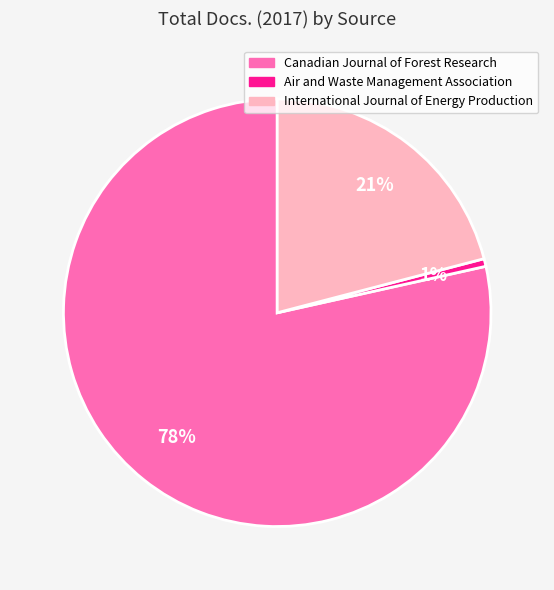

Rank the categories by value from highest to lowest.

Canadian Journal of Forest Research, International Journal of Energy Production, Air and Waste Management Association